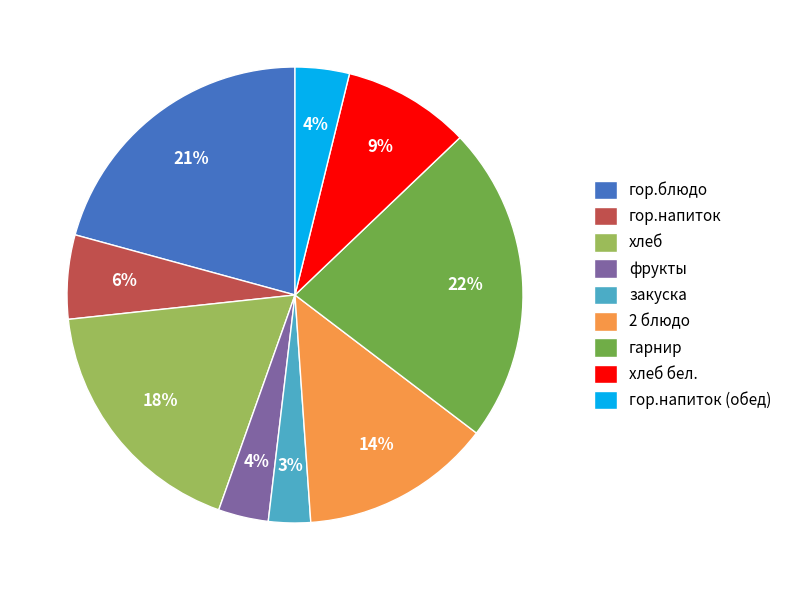

Which has a higher value, хлеб or хлеб бел.?

хлеб